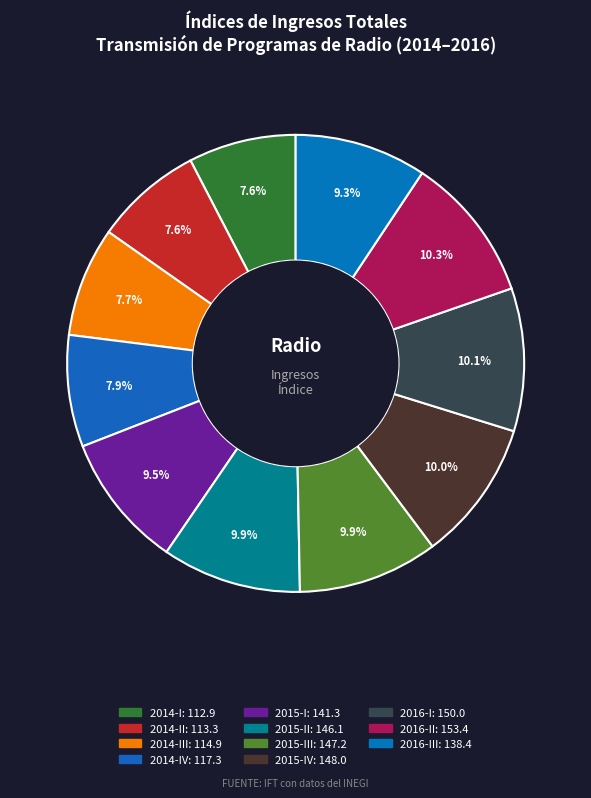

Count the number of slices in the pie.

11